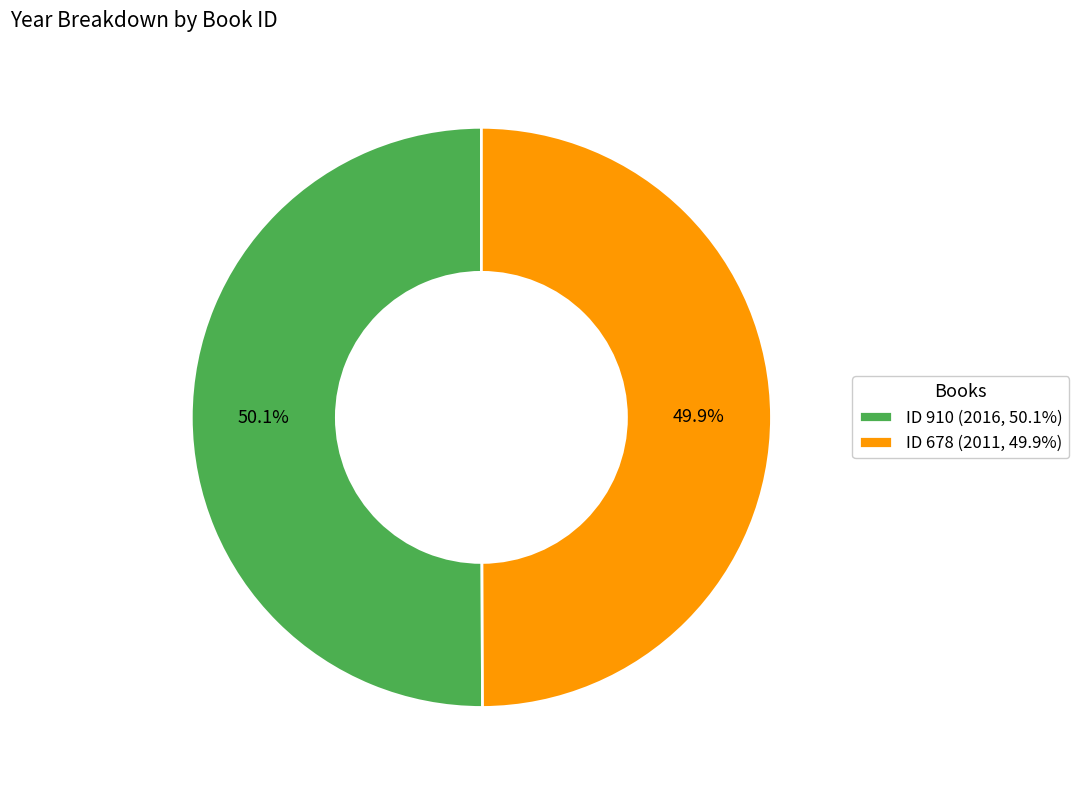

How much of the chart is everything except ID 678 (2011, 49.9%)?

50.1%